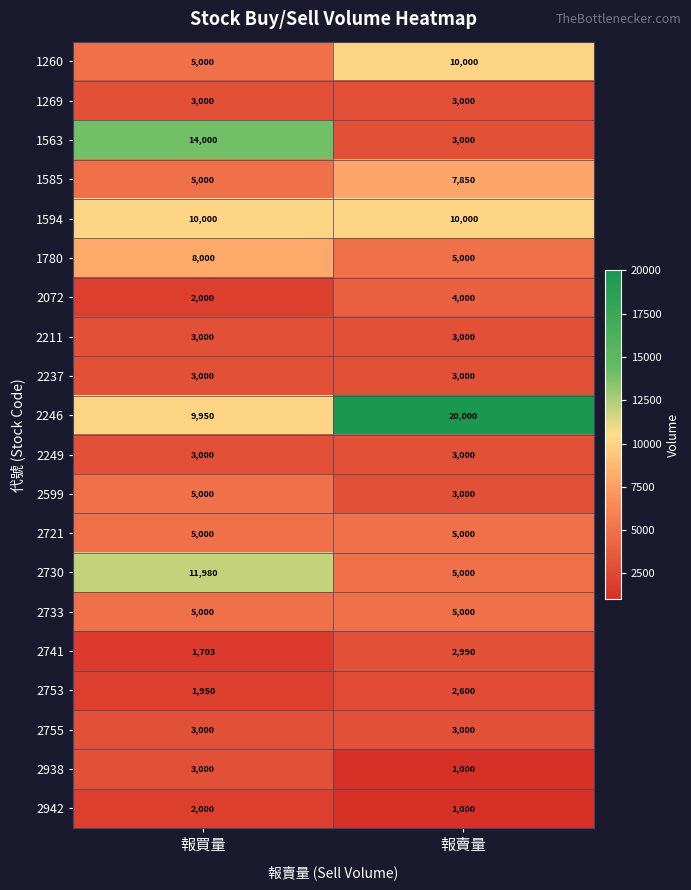

Count the number of data series in this chart.

20